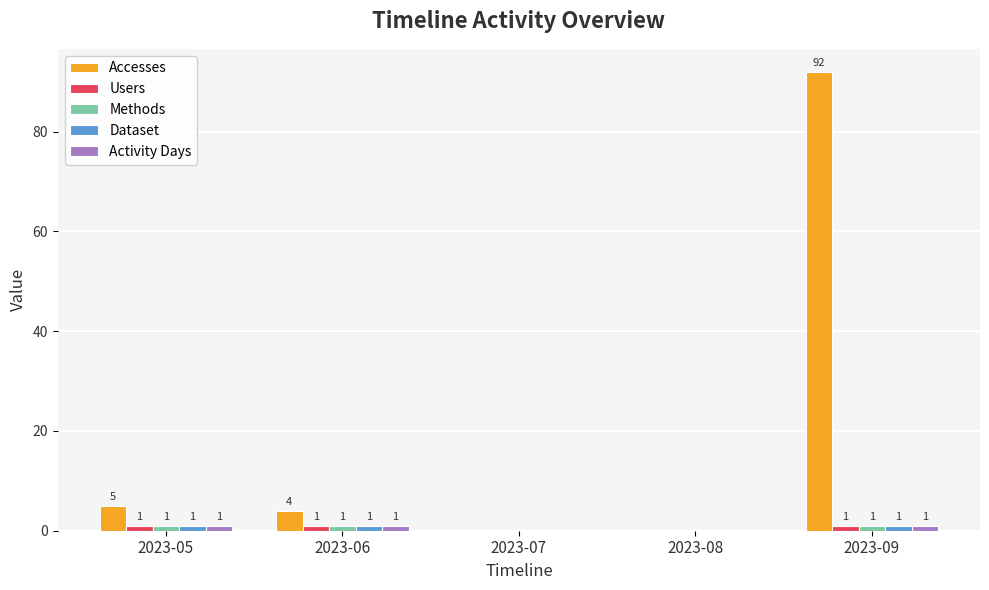

At which category is the sum across all series the highest?

2023-09